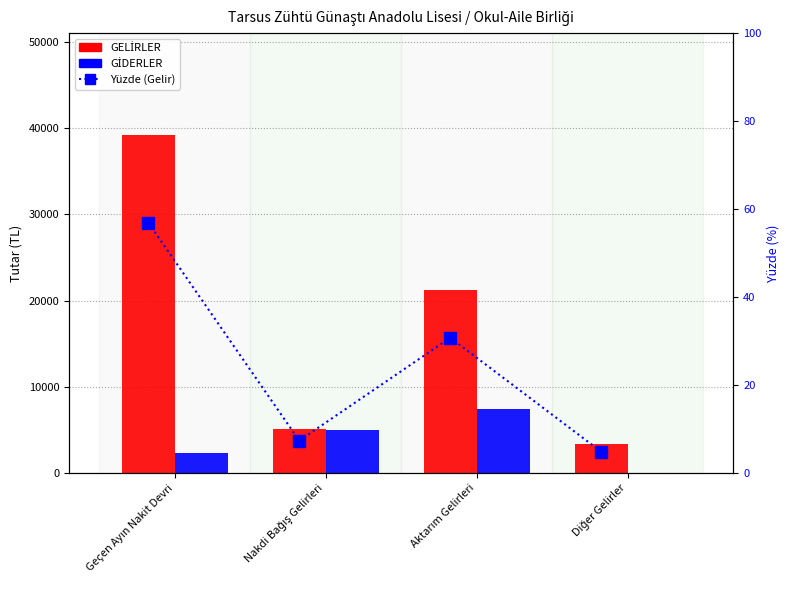

Read the GİDERLER value at Aktarım Gelirleri.

7400.0